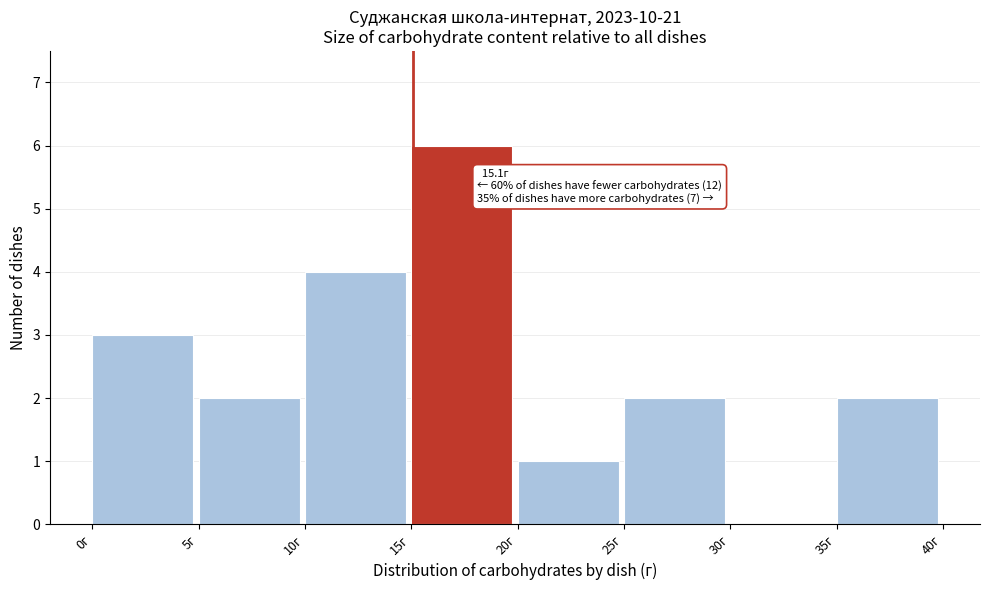

Which range on the x-axis has the tallest bar?

15 to 20